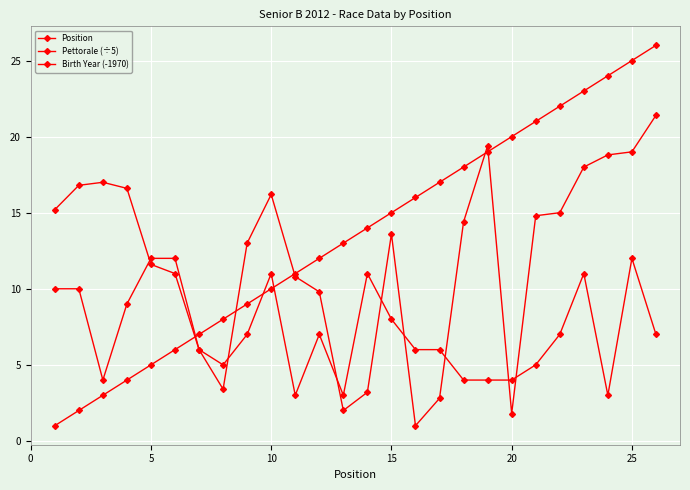

How many categories are shown in the chart?

26